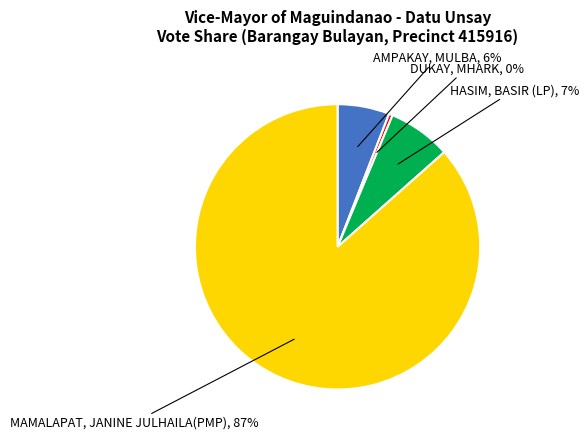

To the nearest percent, what portion does AMPAKAY, MULBA represent?

6%